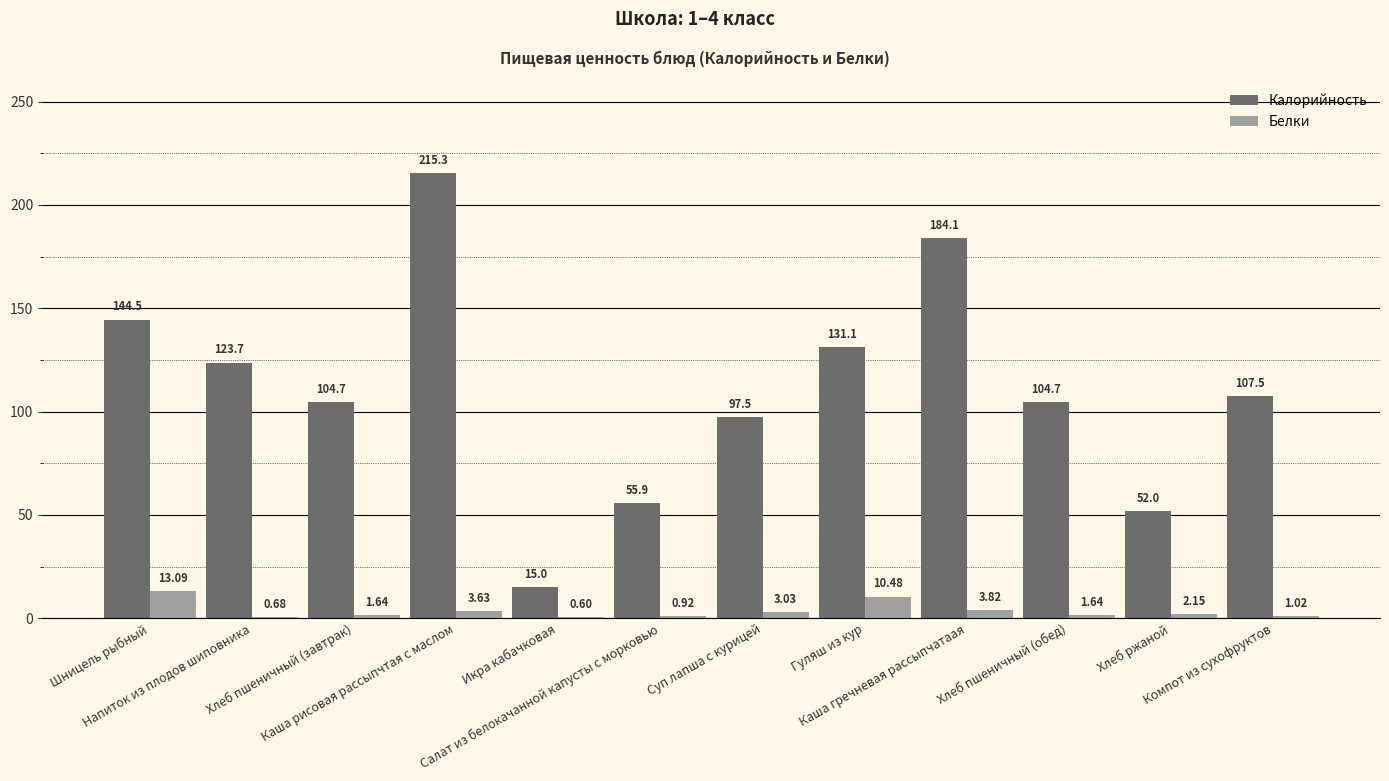

Which series has the largest total across all categories?

Калорийность